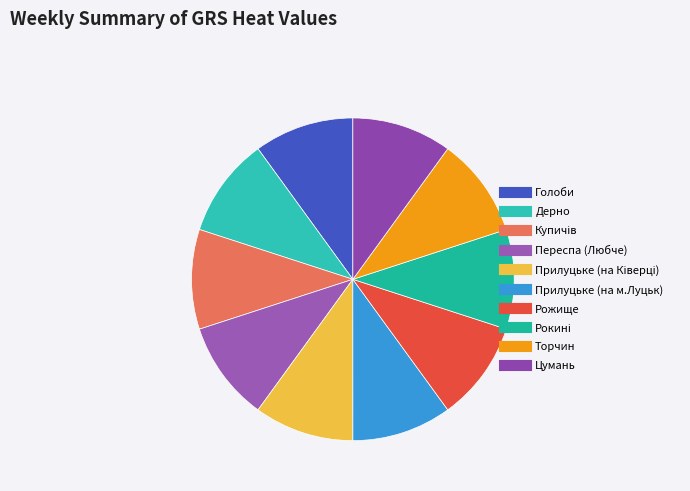

Do Рожище and Рокині together represent more than half of the pie?

No